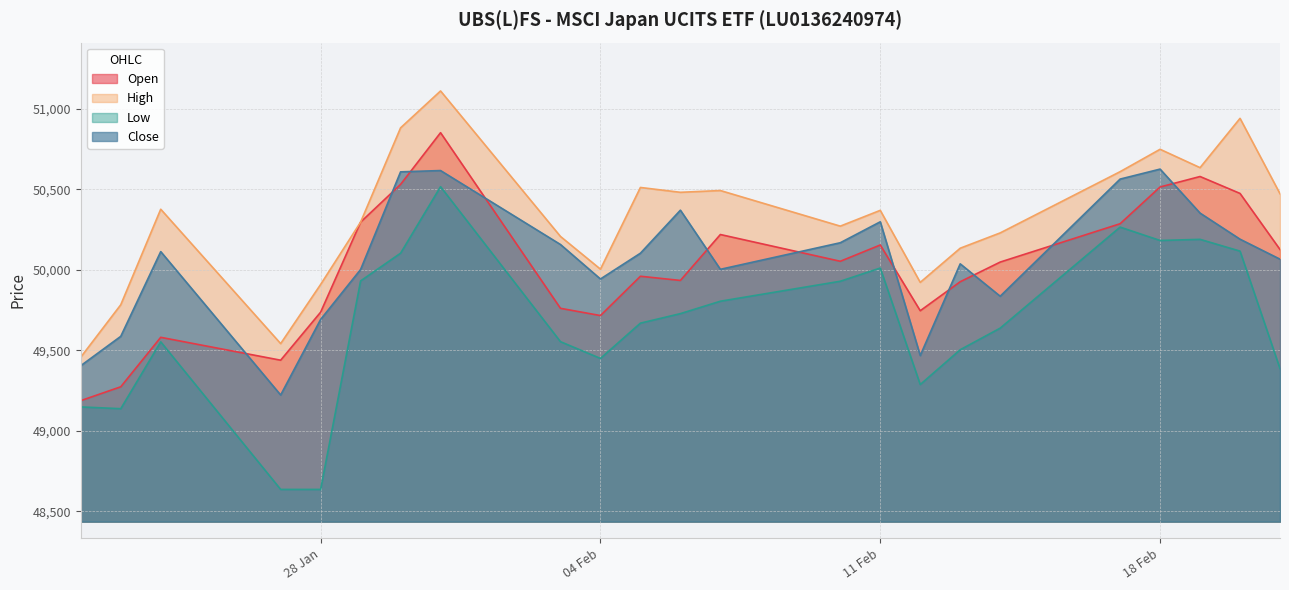

How many interior local peaks does the High series have?

7